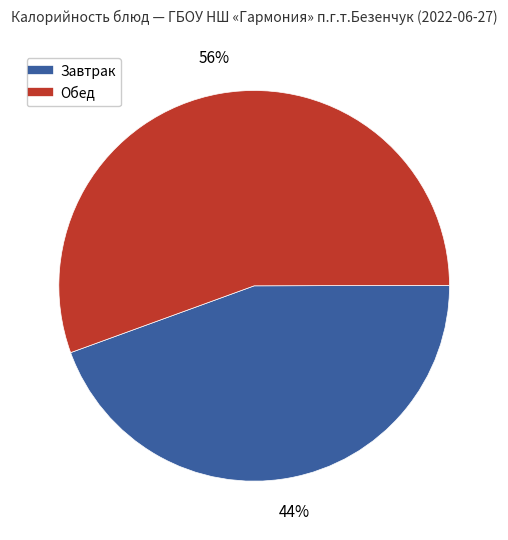

To the nearest percent, what is the average slice percentage?

50%